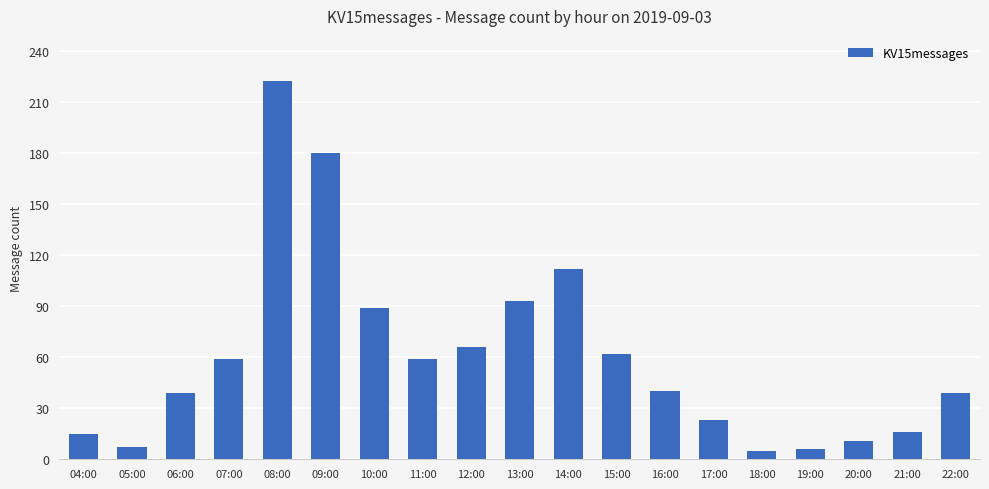

How many data points does each series have?

19